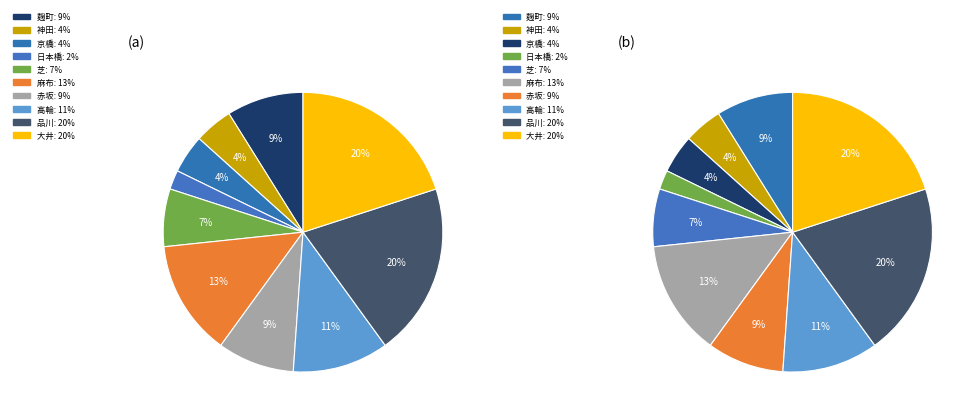

Which category has the biggest portion of the pie?

品川